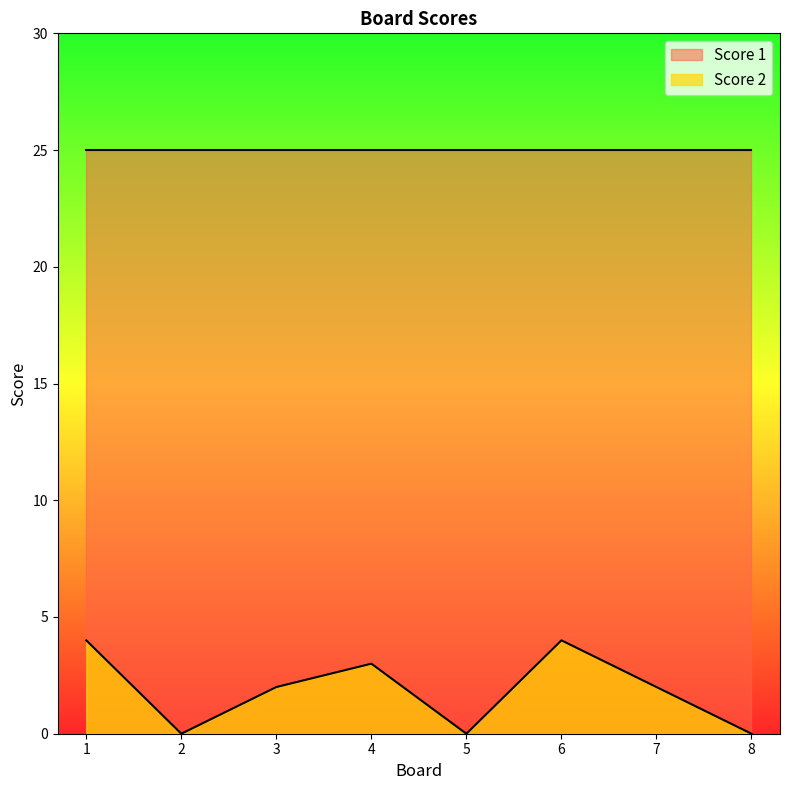

Is the value of Score 1 at 2 greater than the value of Score 2 at 4?

Yes